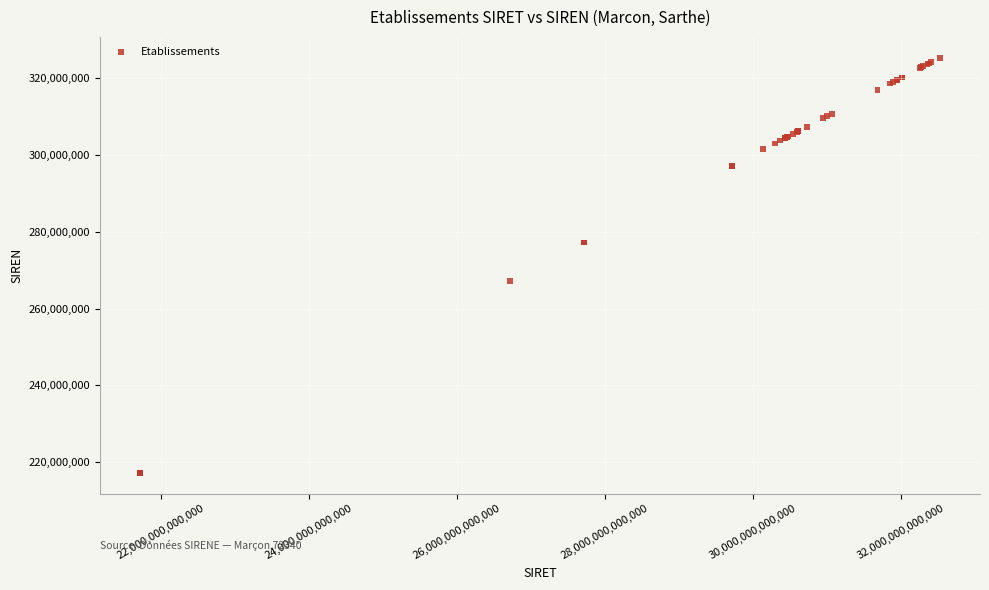

What Y value in the scatter plot is closest to 271249127?

267202729